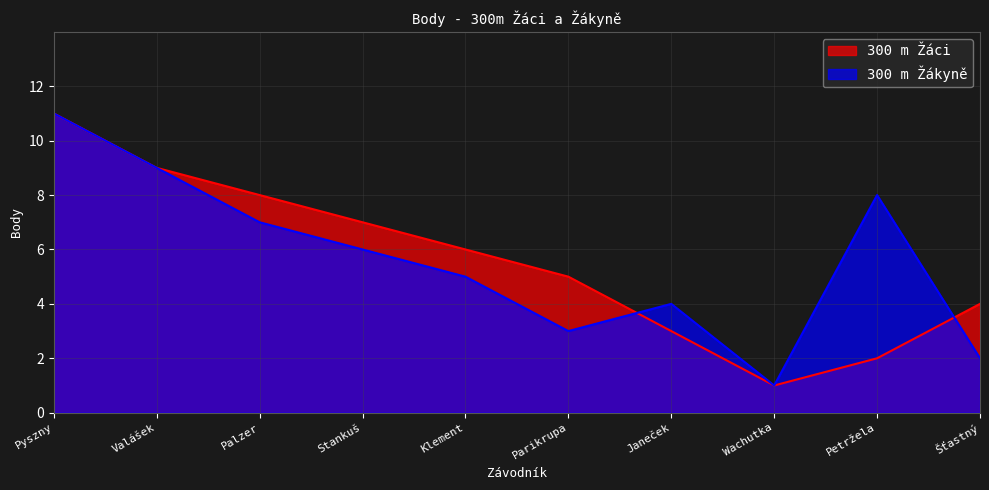

Is the value of 300 m Žákyně at Valášek greater than the value of 300 m Žáci at Palzer?

Yes